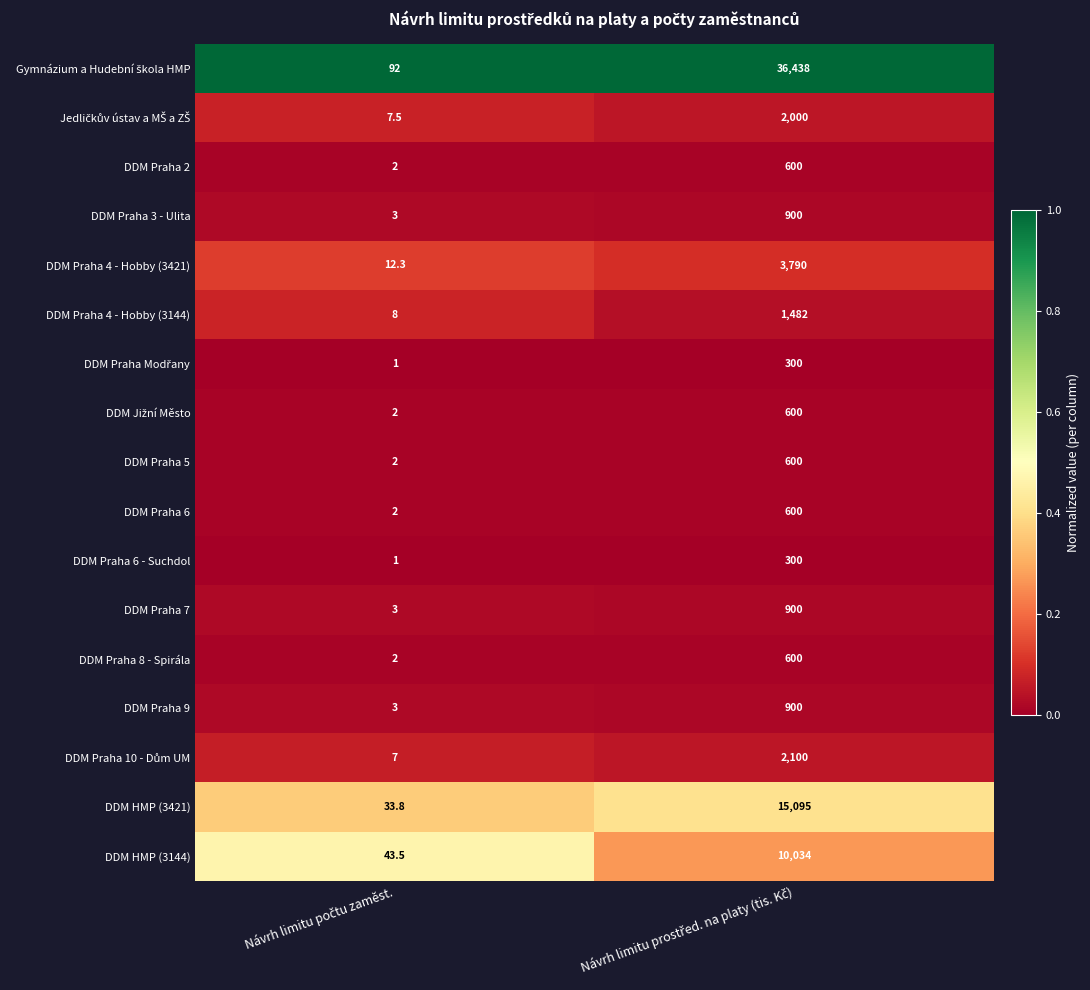

What is the greatest value displayed?

36438.0